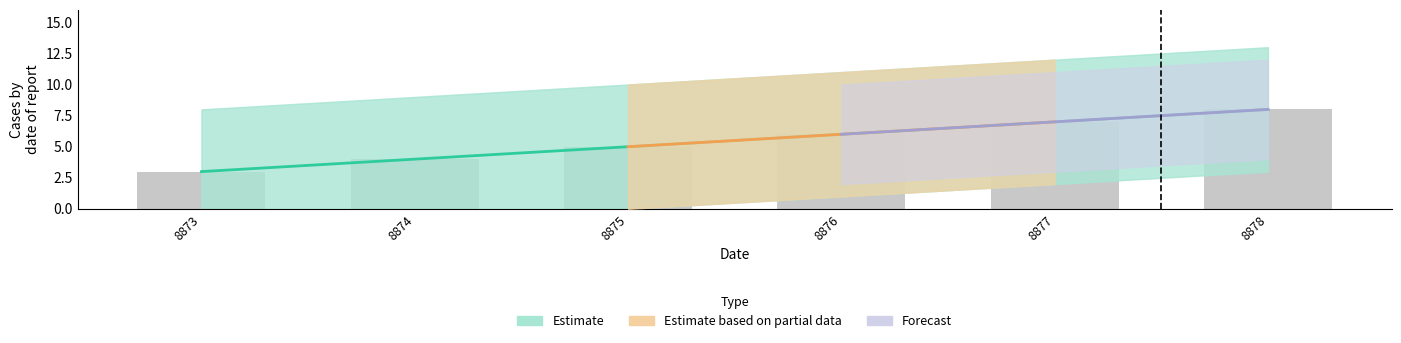

Count the values in the range 4 to 7.

4